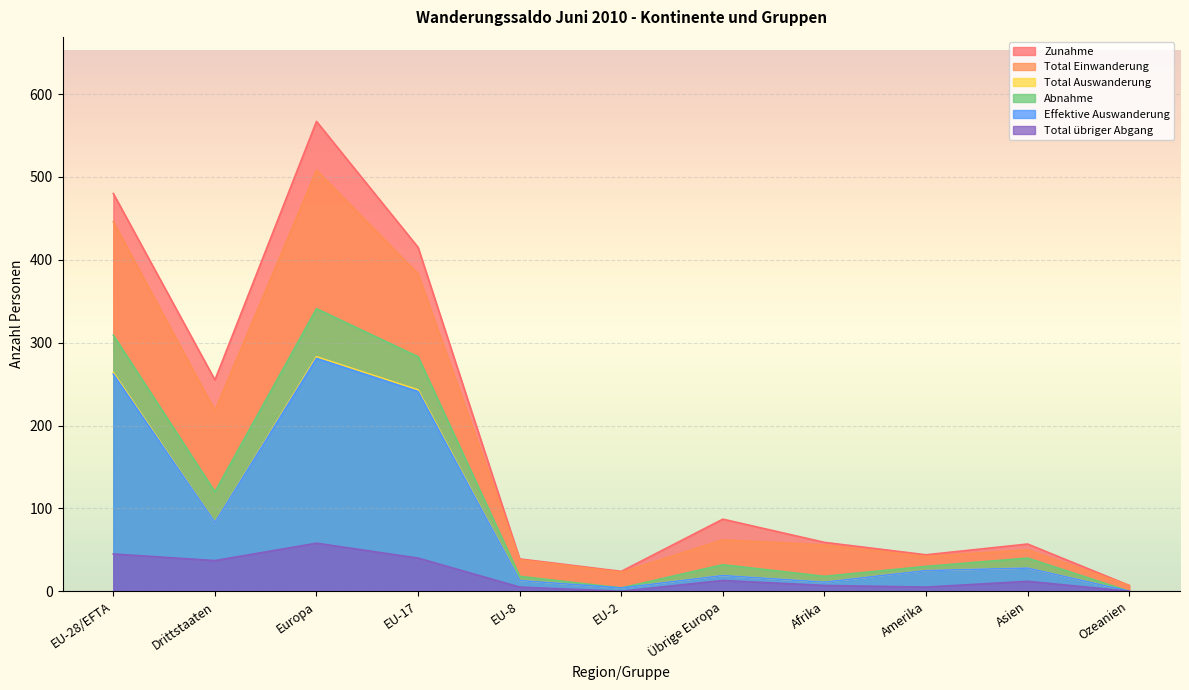

List the labels in order of Abnahme value, largest first.

Europa, EU-28/EFTA, EU-17, Drittstaaten, Asien, Übrige Europa, Amerika, EU-8, Afrika, EU-2, Ozeanien